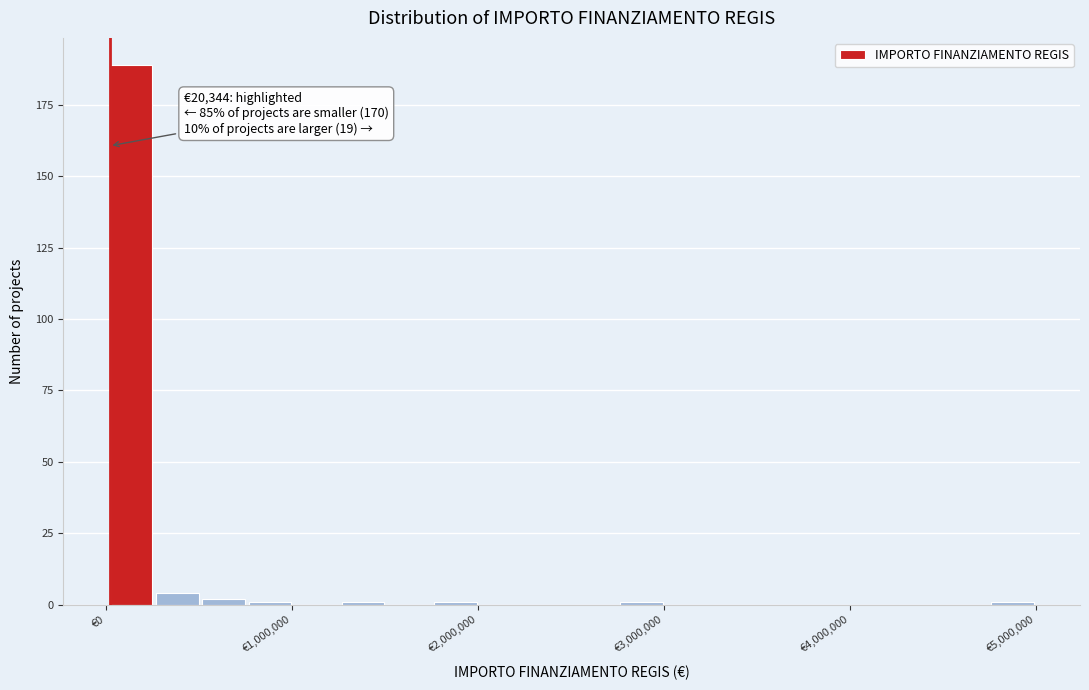

Read against the x-axis, roughly where is the centre of the tallest bar?

100000